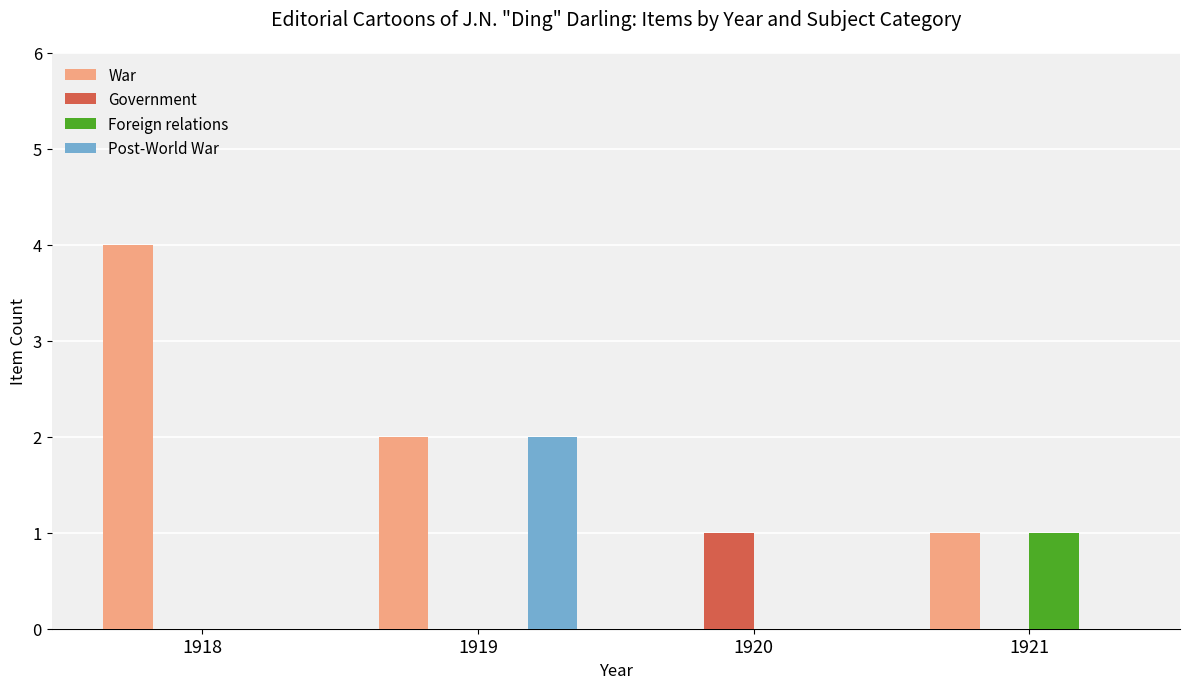

Are the bars grouped side by side (vs. stacked)?

Yes